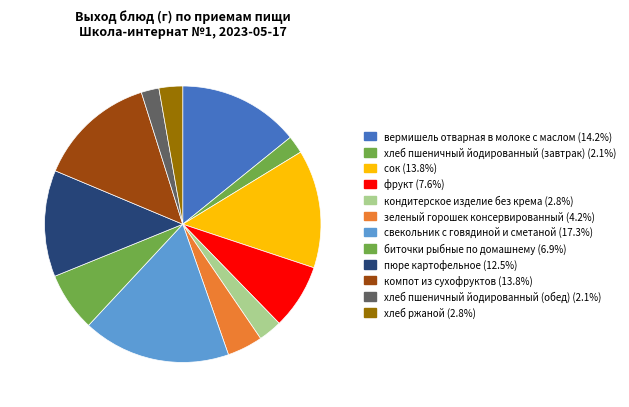

How many slices are in this pie chart?

12